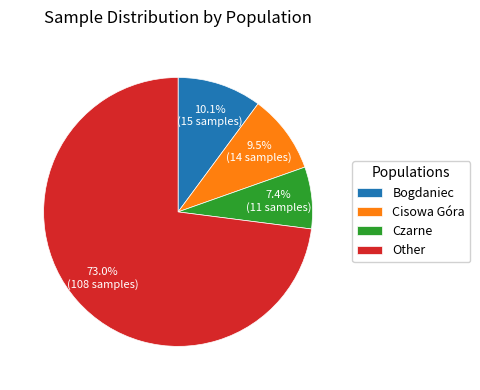

Count the number of slices in the pie.

4